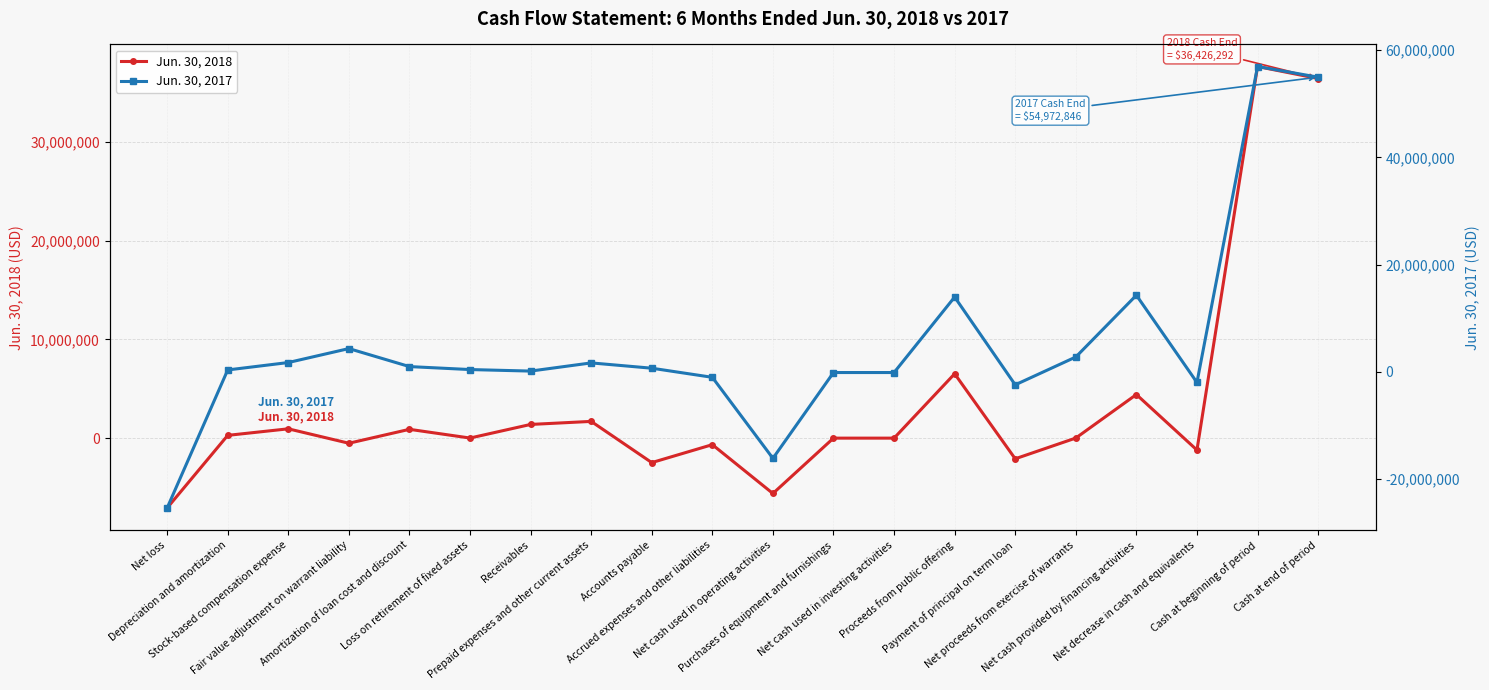

What is the average value of the Jun. 30, 2017 series?

5298621